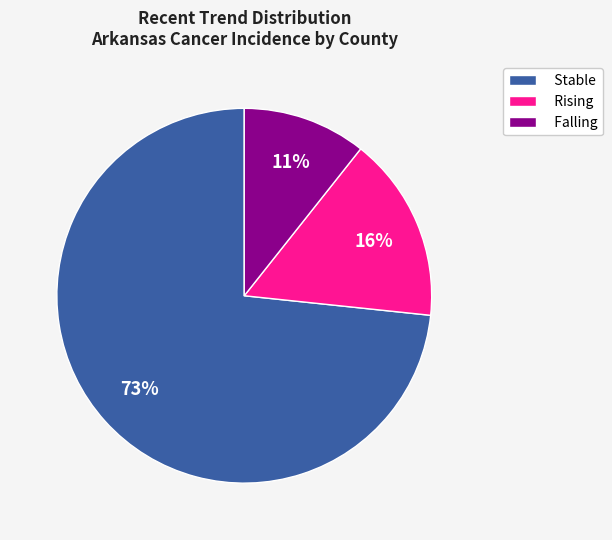

The Falling slice represents 11% of the pie. True or false?

True